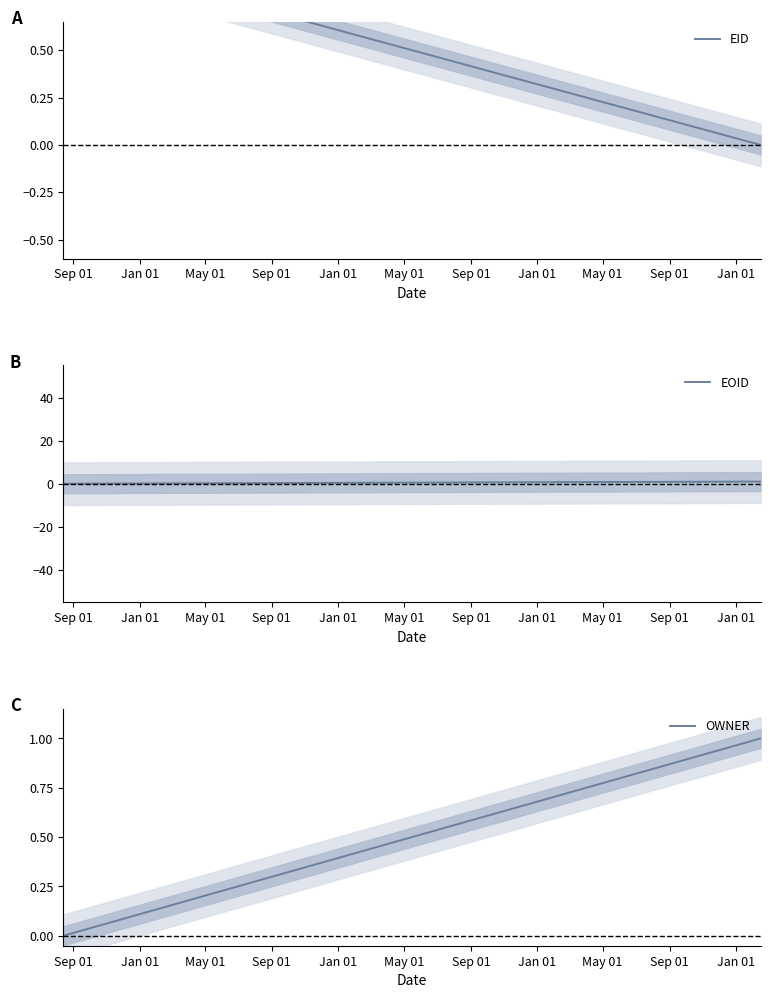

What is the average value of the EID series?

0.8